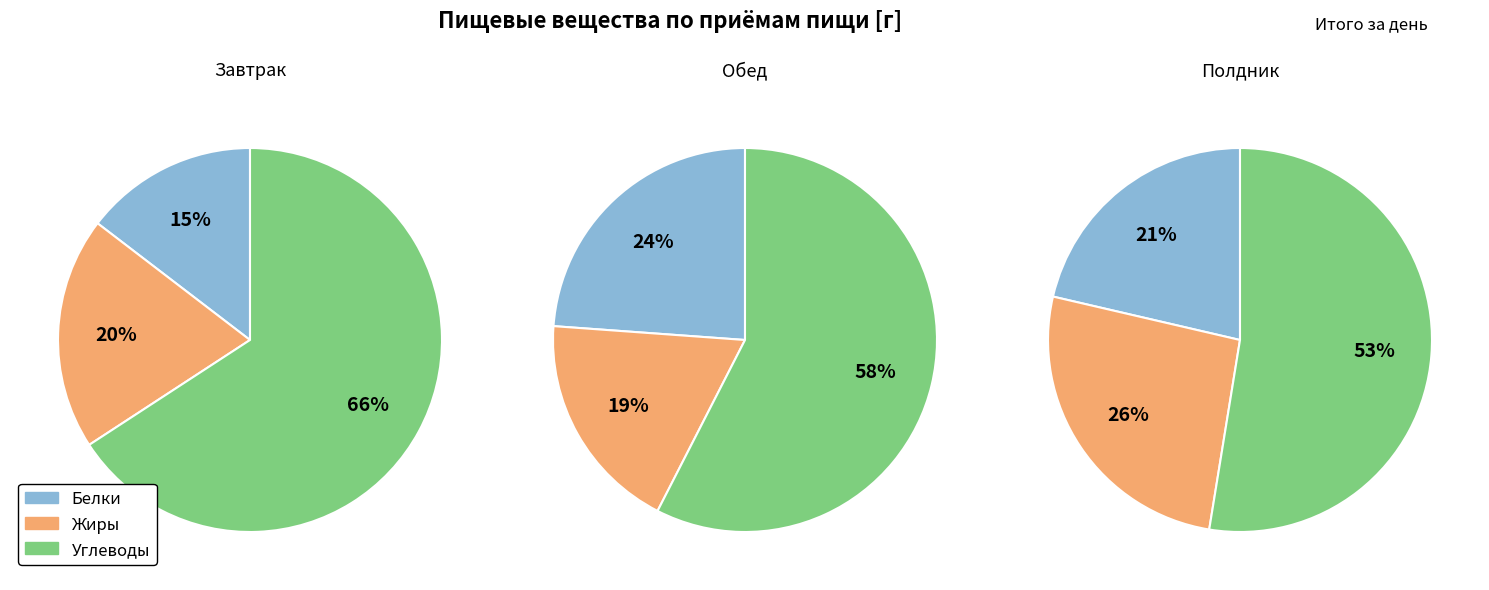

The Белки slice represents 7% of the pie. True or false?

False